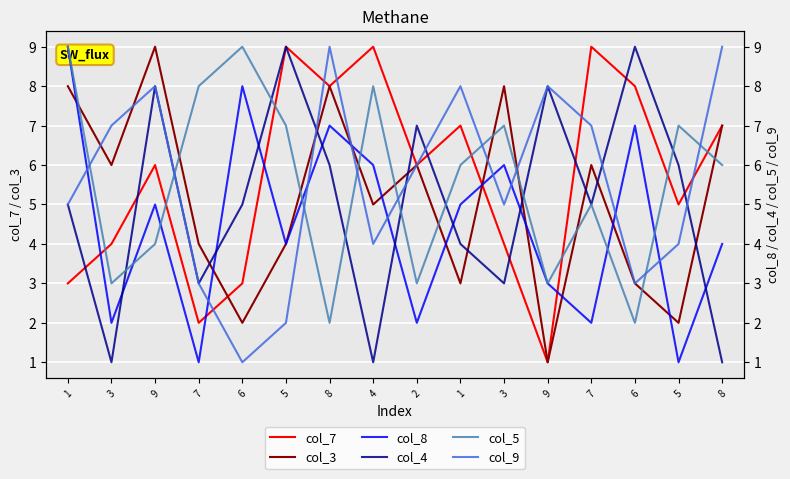

What is the label of the 4th point from the left?

7